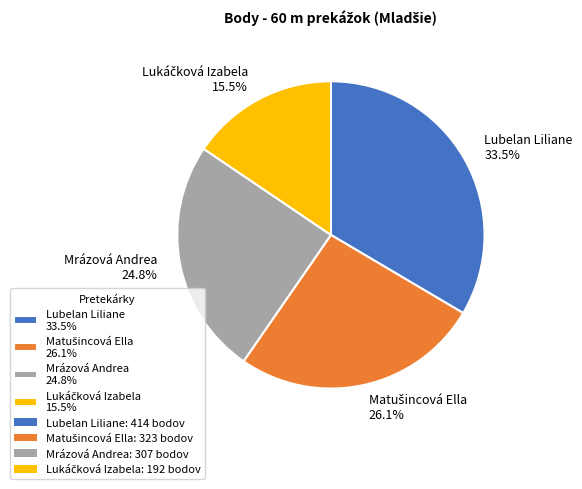

To the nearest percent, what is the difference between the largest and smallest slice percentages?

18%